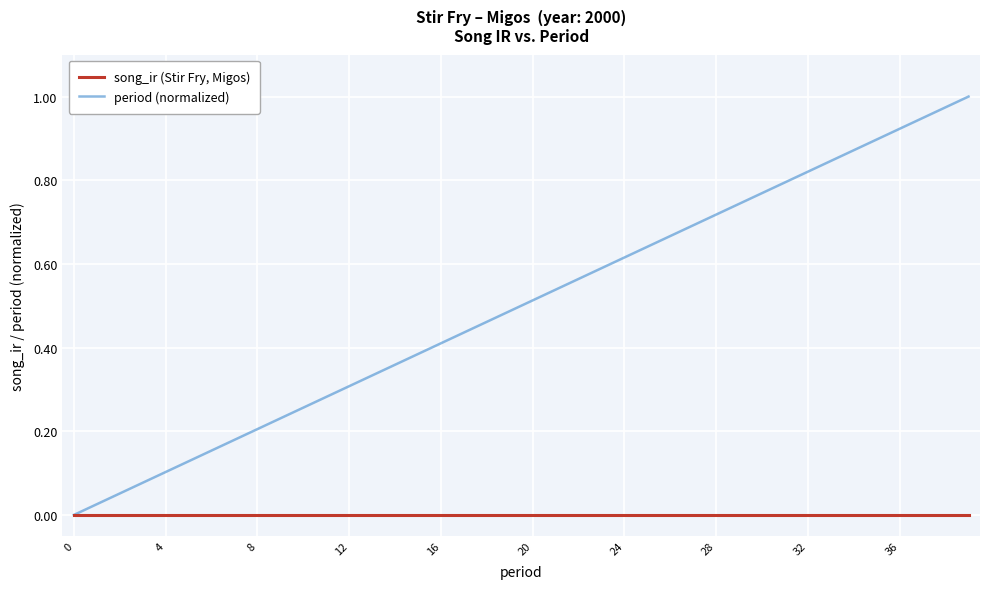

Rank the series by their maximum value, from lowest to highest.

song_ir (Stir Fry, Migos), period (normalized)